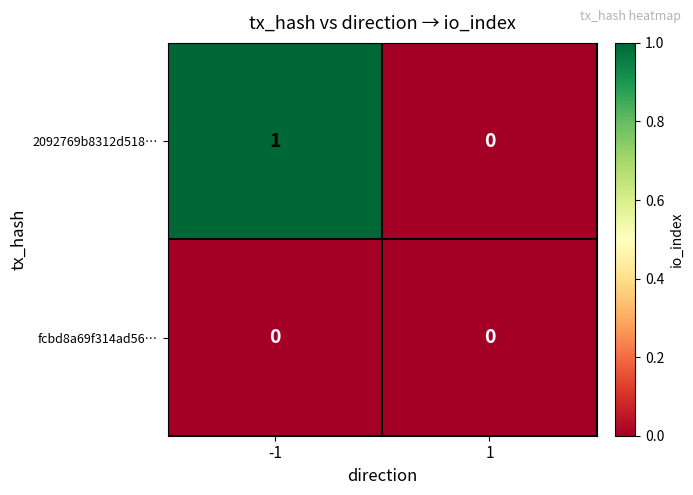

Reading left to right, transcribe all the data shown in this chart.

2092769b8312d518…: 1	0
fcbd8a69f314ad56…: 0	0